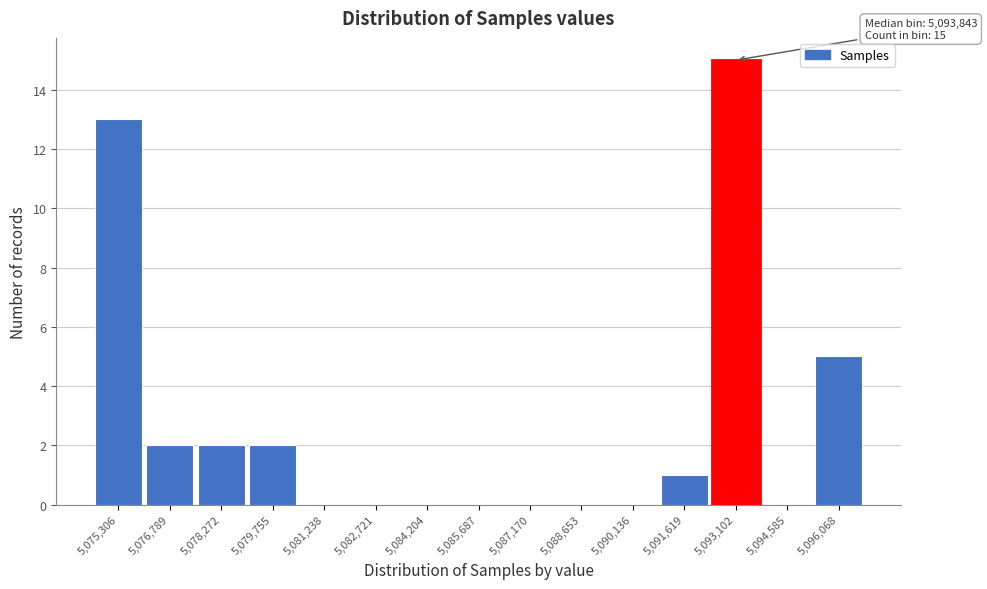

Reading left to right, transcribe all the data shown in this chart.

5,075,306=13	5,076,789=2	5,078,272=2	5,079,755=2	5,081,238=0	5,082,721=0	5,084,204=0	5,085,687=0	5,087,170=0	5,088,653=0	5,090,136=0	5,091,619=1	5,093,102=15	5,094,585=0	5,096,068=5